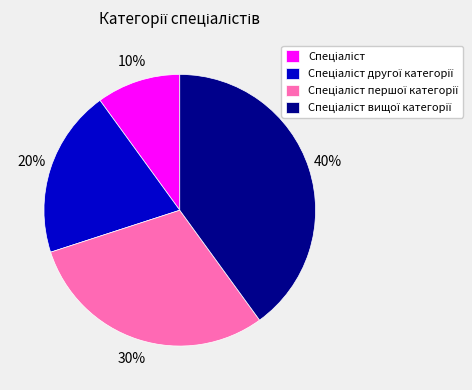

Count the number of slices in the pie.

4